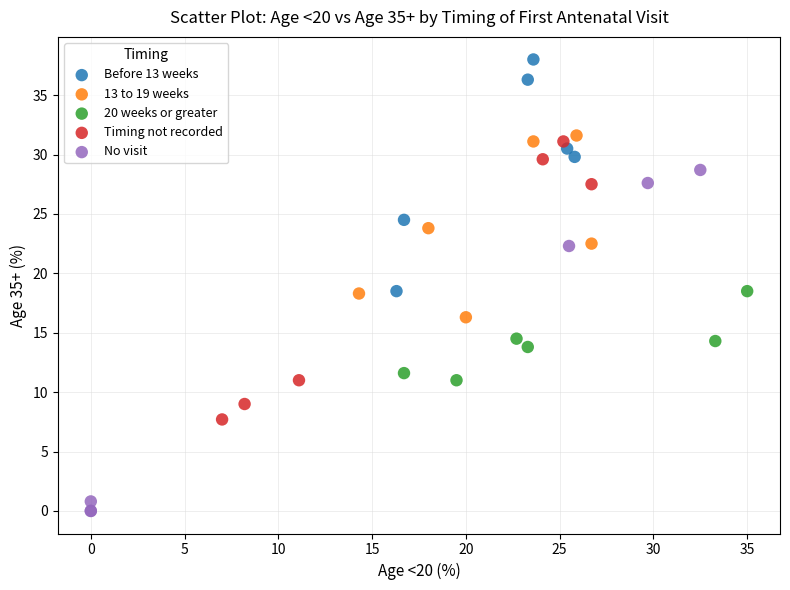

What are all the series names shown in the legend?

Before 13 weeks, 13 to 19 weeks, 20 weeks or greater, Timing not recorded, No visit